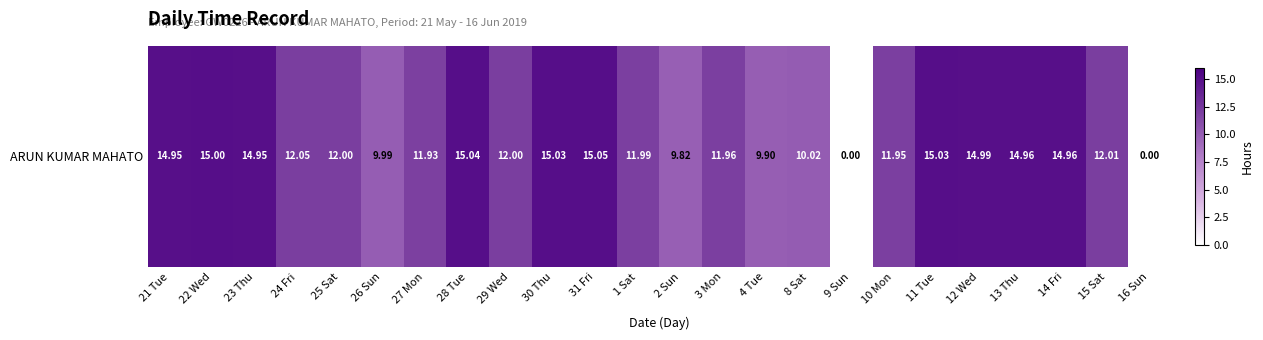

At which category does the chart reach its peak across all series?

31 Fri